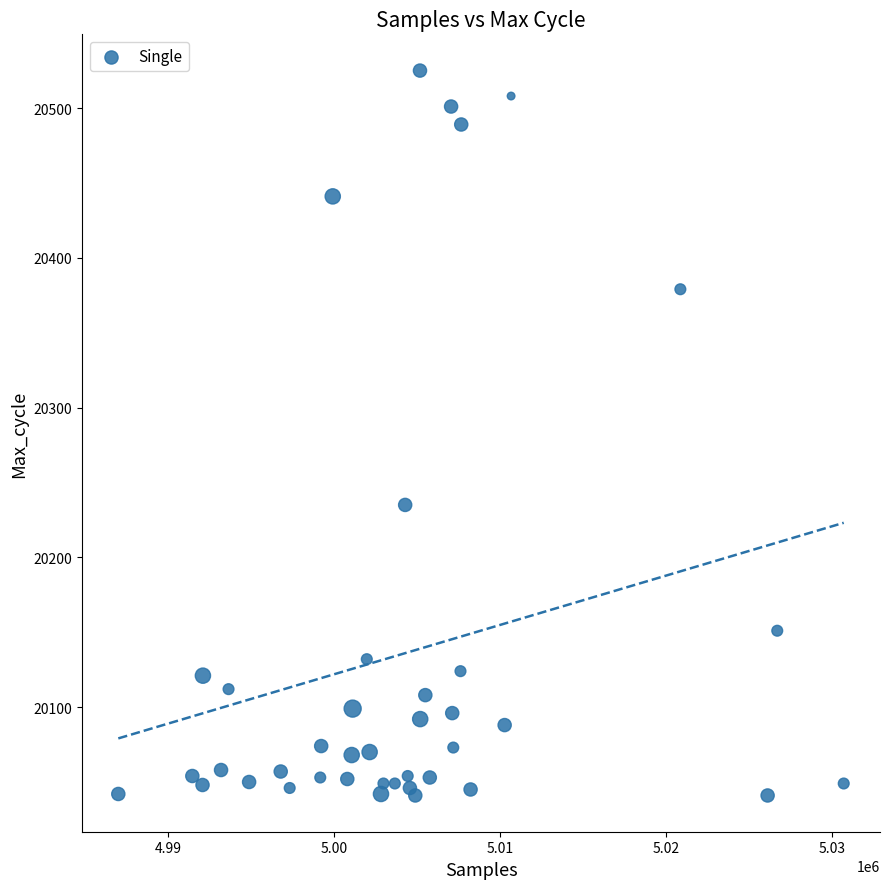

What Y value in the scatter plot is closest to 20283?

20235